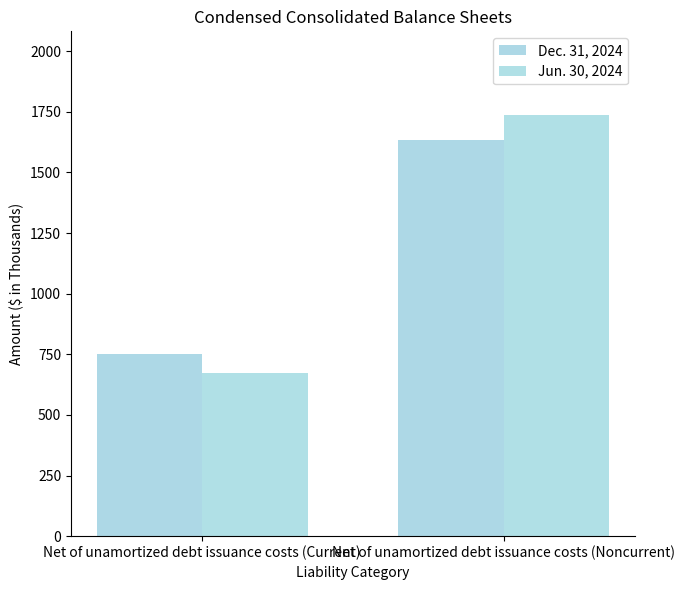

What is the sum of the Jun. 30, 2024 values at Net of unamortized debt issuance costs (Noncurrent) and Net of unamortized debt issuance costs (Current)?

2409